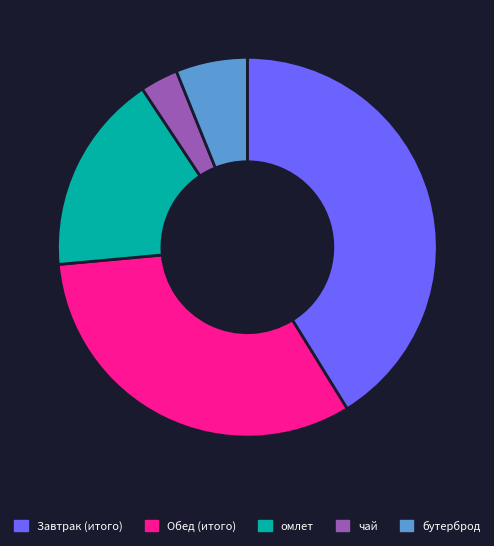

The омлет slice represents 22% of the pie. True or false?

False